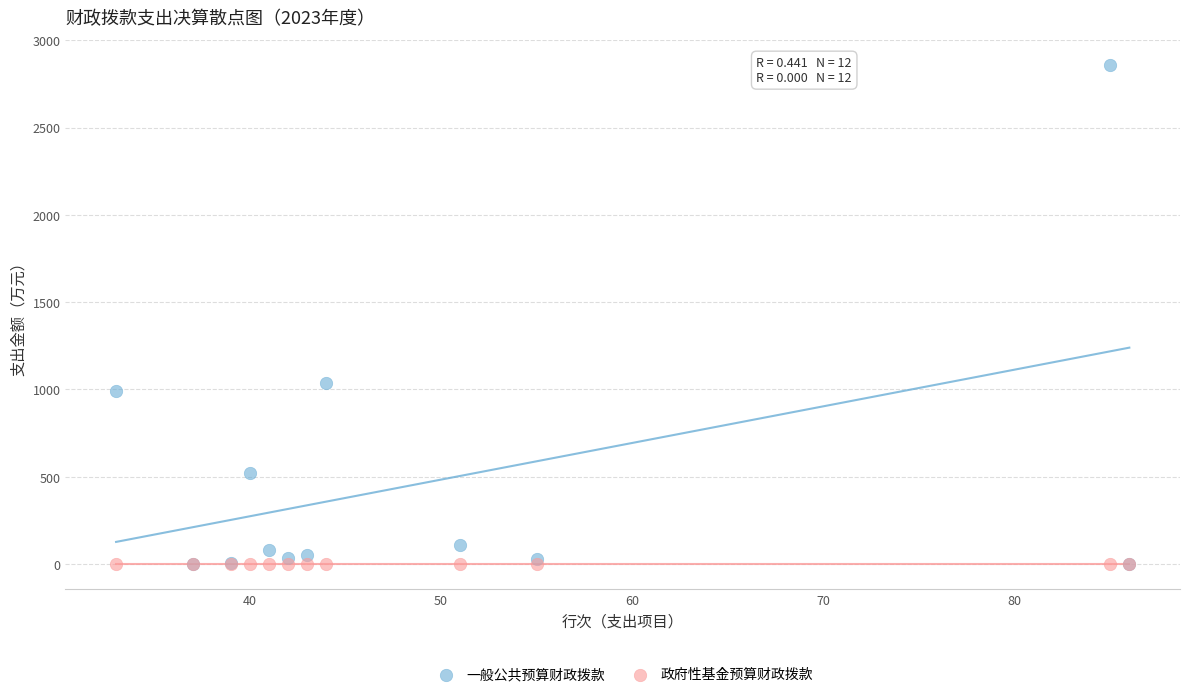

In the 一般公共预算财政拨款 series, what Y value is closest to 1429?

1038.2